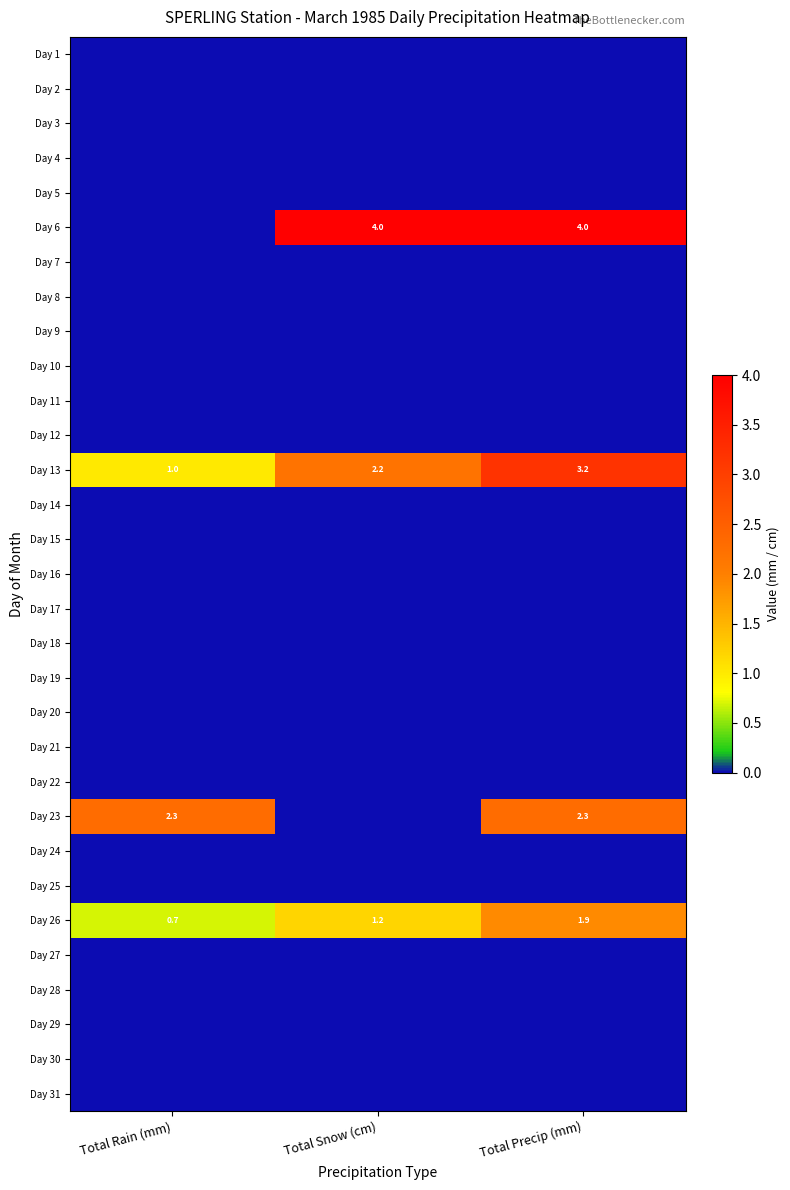

Which category has the highest value across all series?

Total Snow (cm)